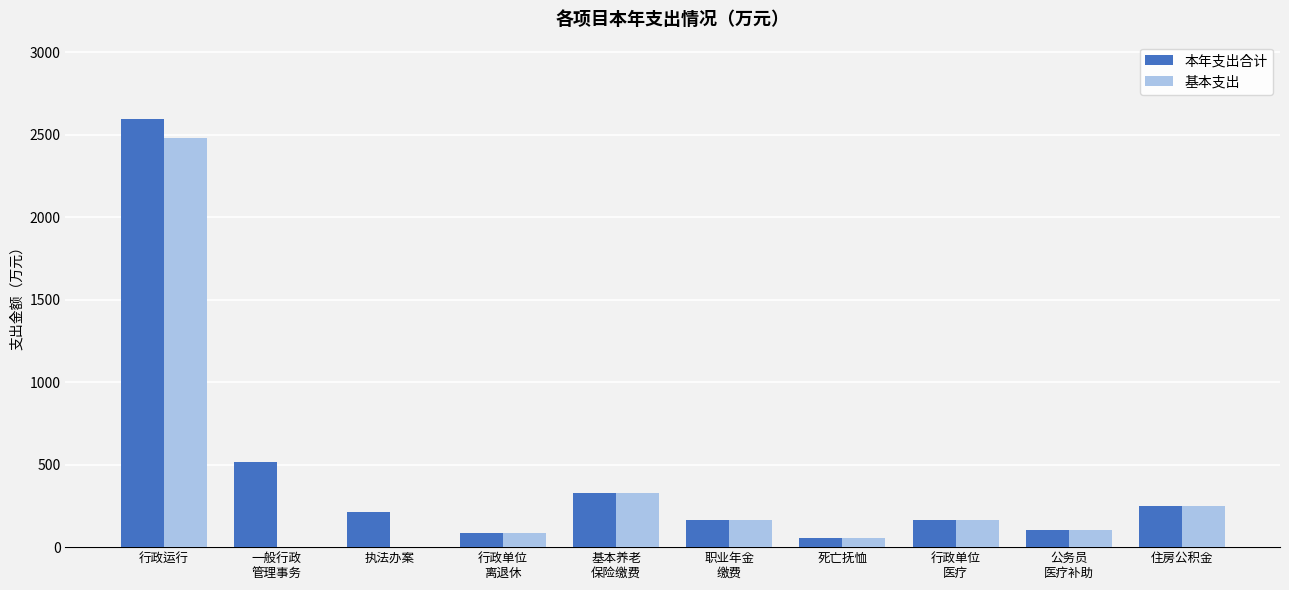

Read the 本年支出合计 value at 行政运行.

2595.9